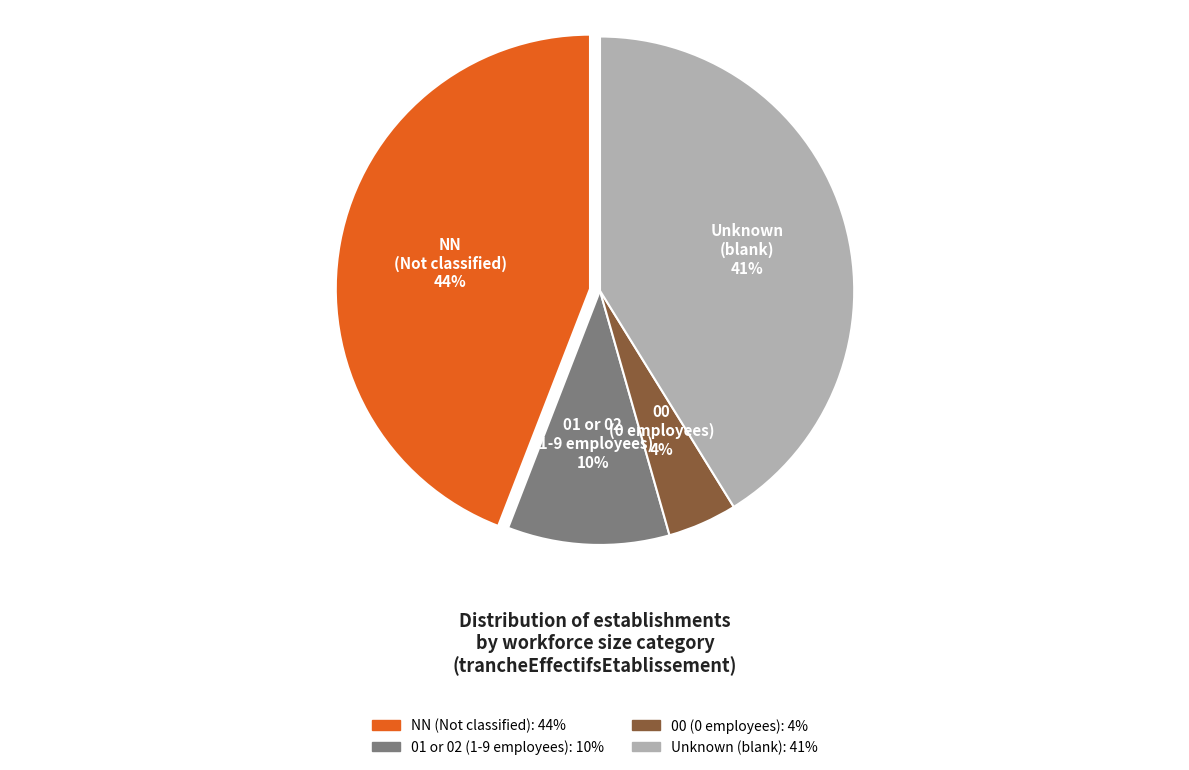

Is there a majority slice in this chart?

No